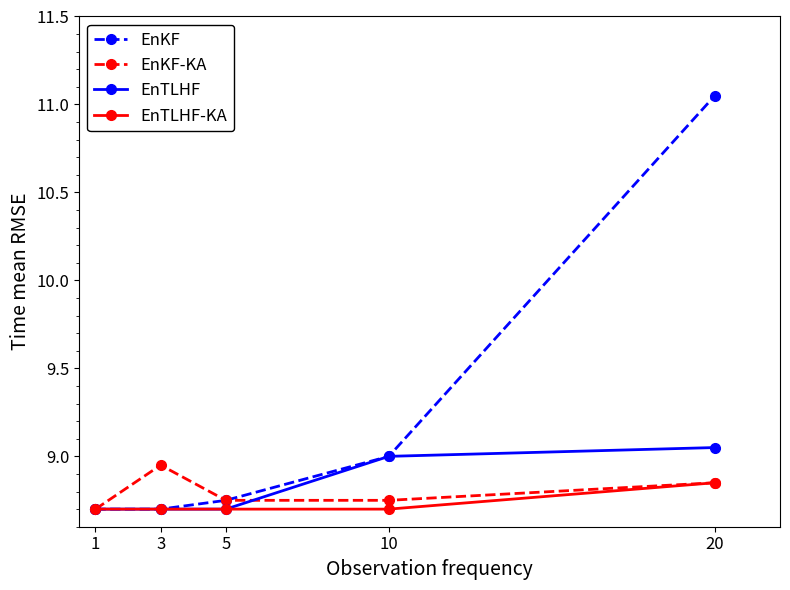

At which category is the sum across all series the highest?

20